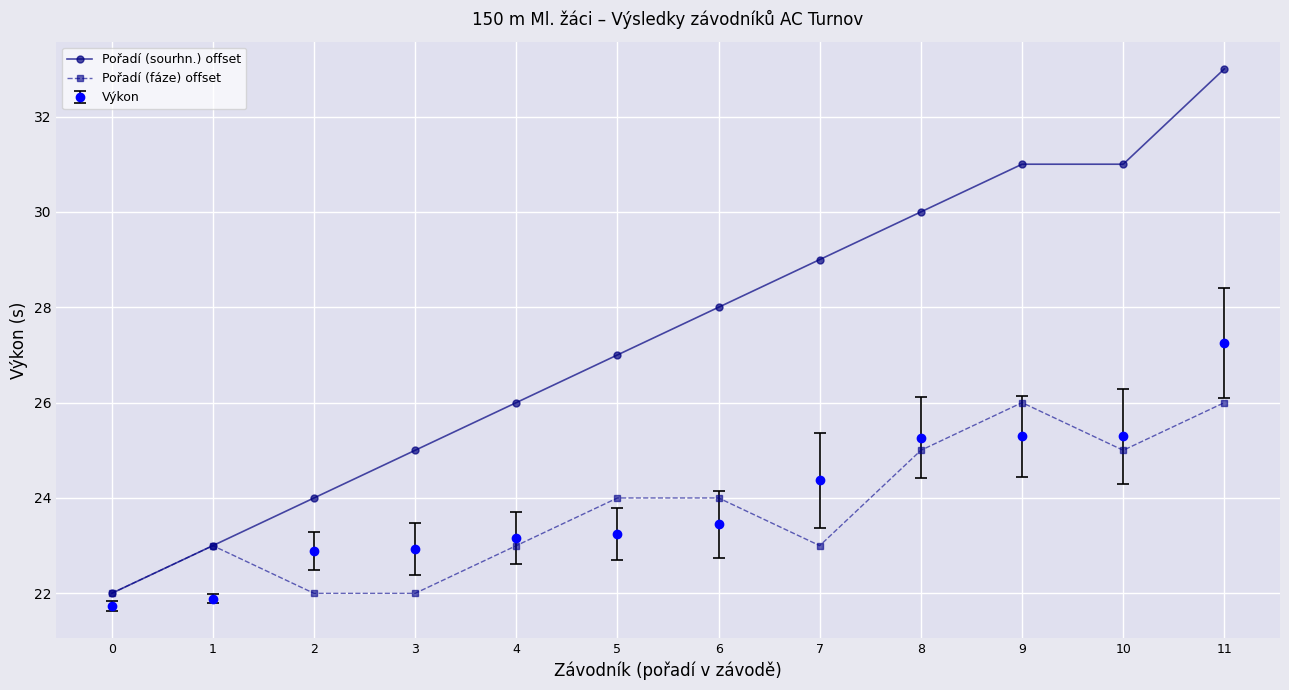

What is the difference between the Pořadí (sourhn.) offset values at 4 and 5?

1.0